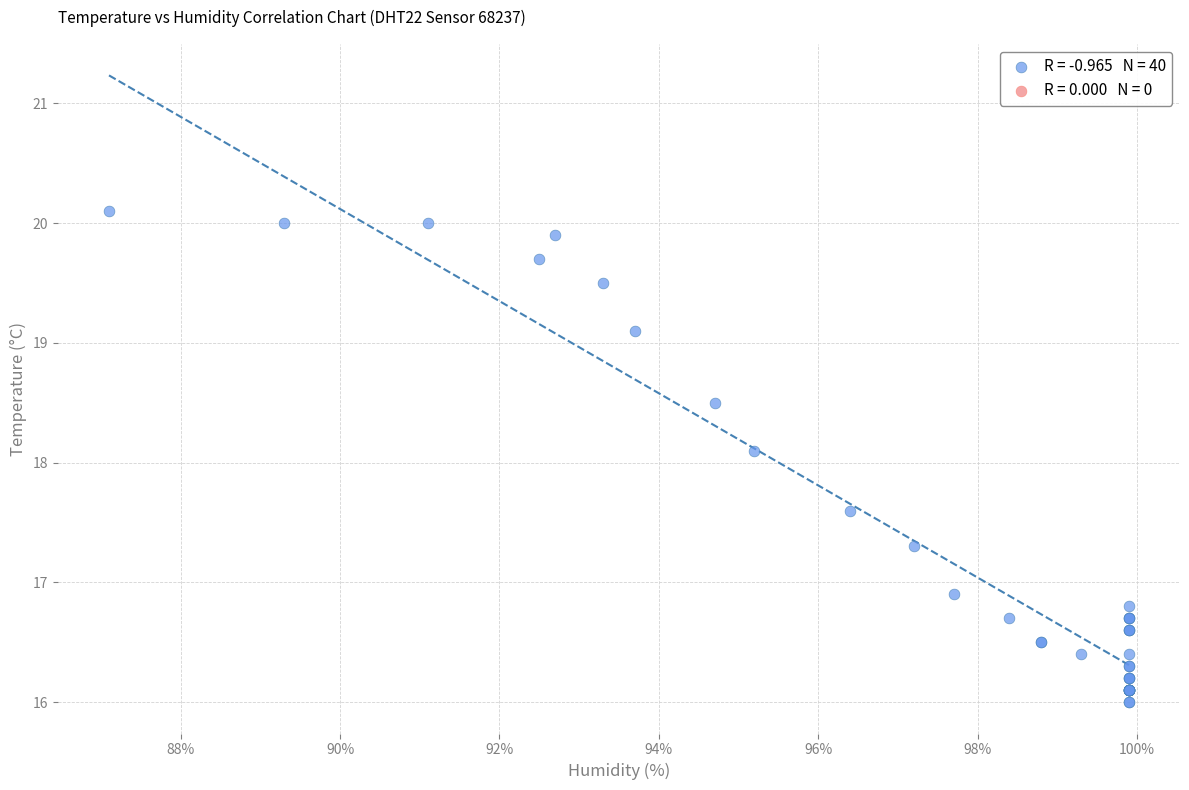

What Y value in the scatter plot is closest to 18?

18.1